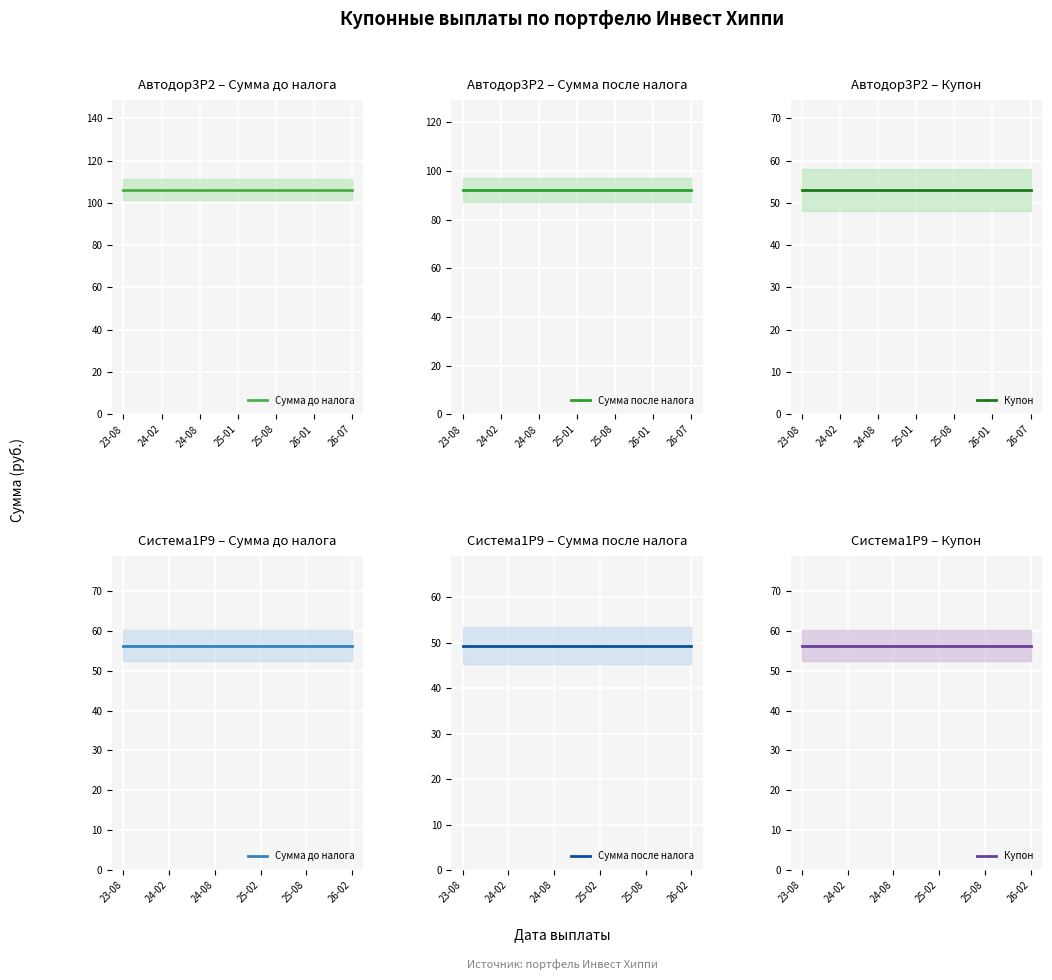

At which label does Сумма после налога reach its minimum?

23-08